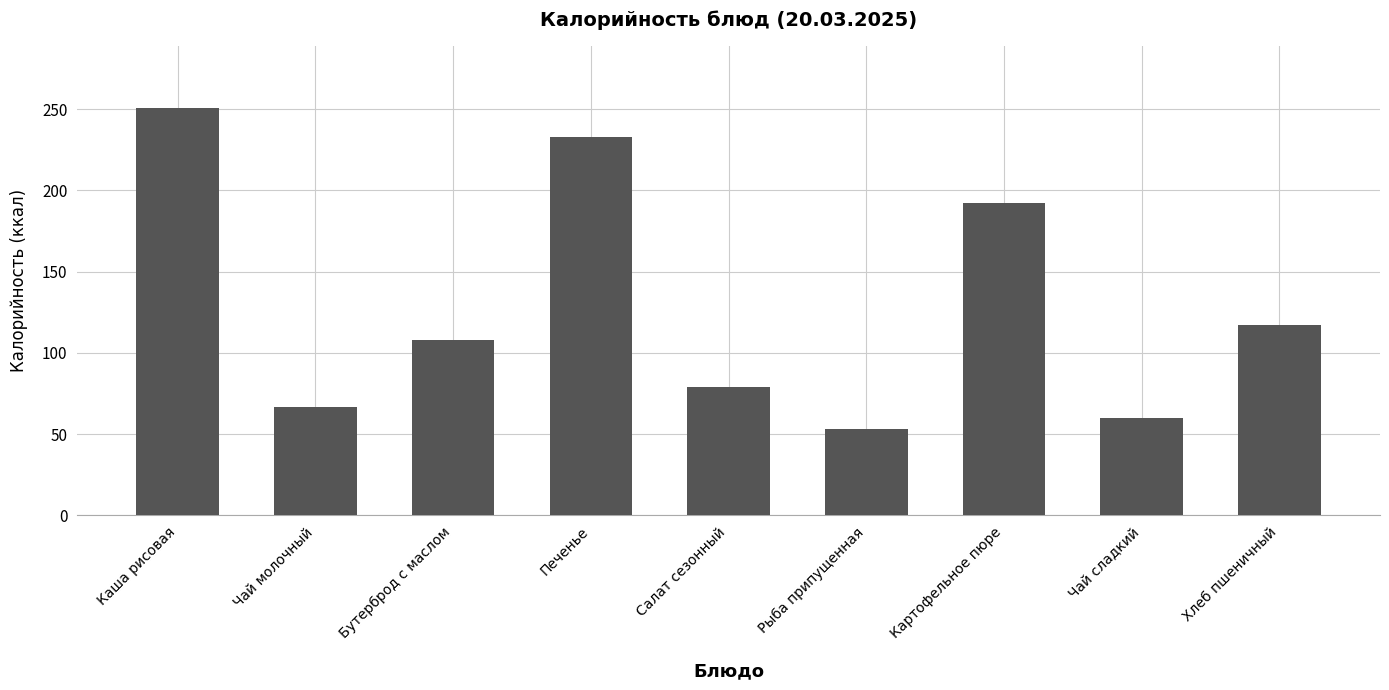

Reading right to left, extract all data points from this chart.

117	60	192	53	79	233	108	67	251